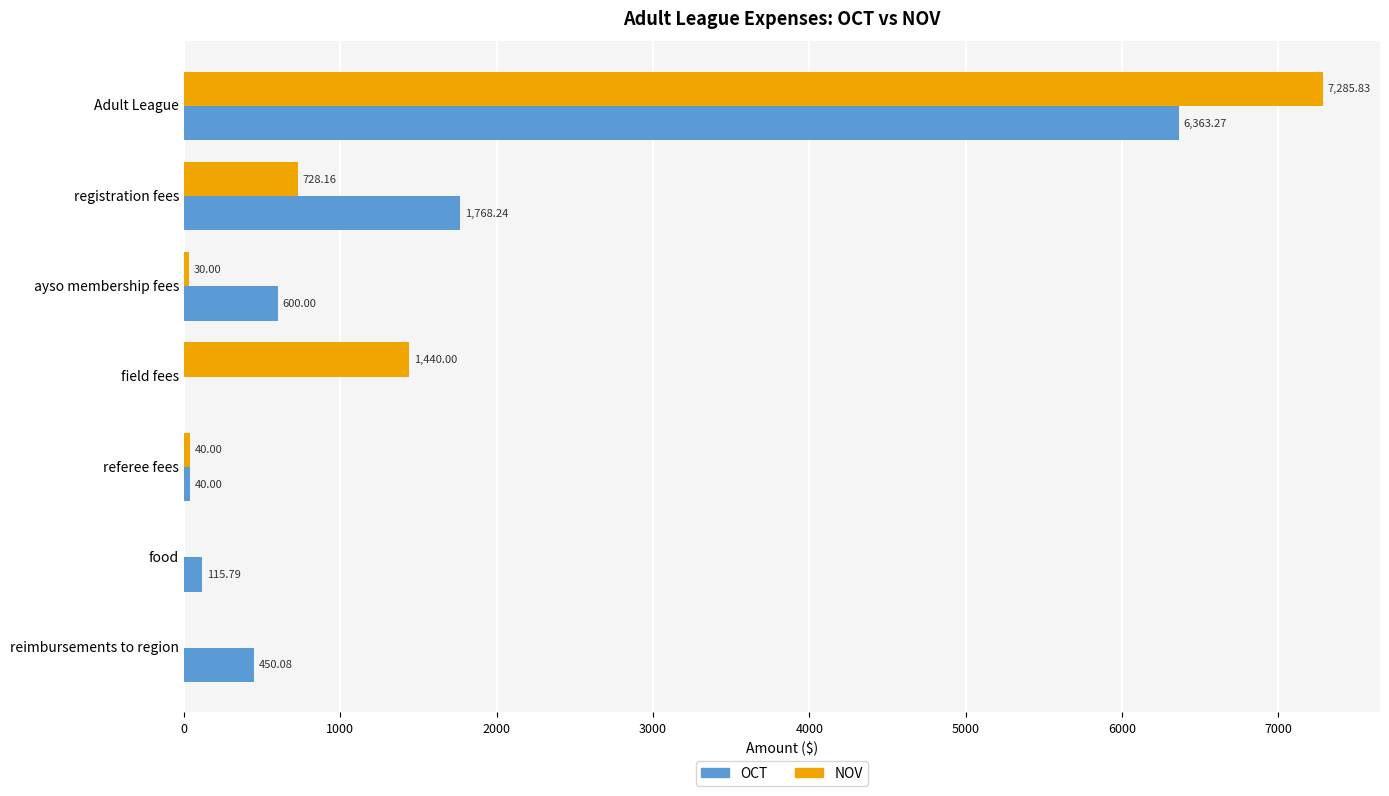

What is the sum of the OCT values at food and ayso membership fees?

715.8